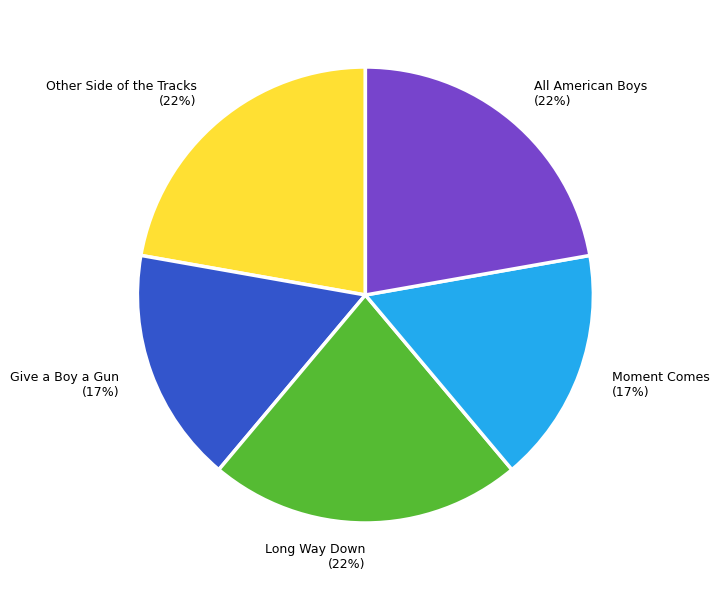

To the nearest percent, what portion does Long Way Down represent?

22%